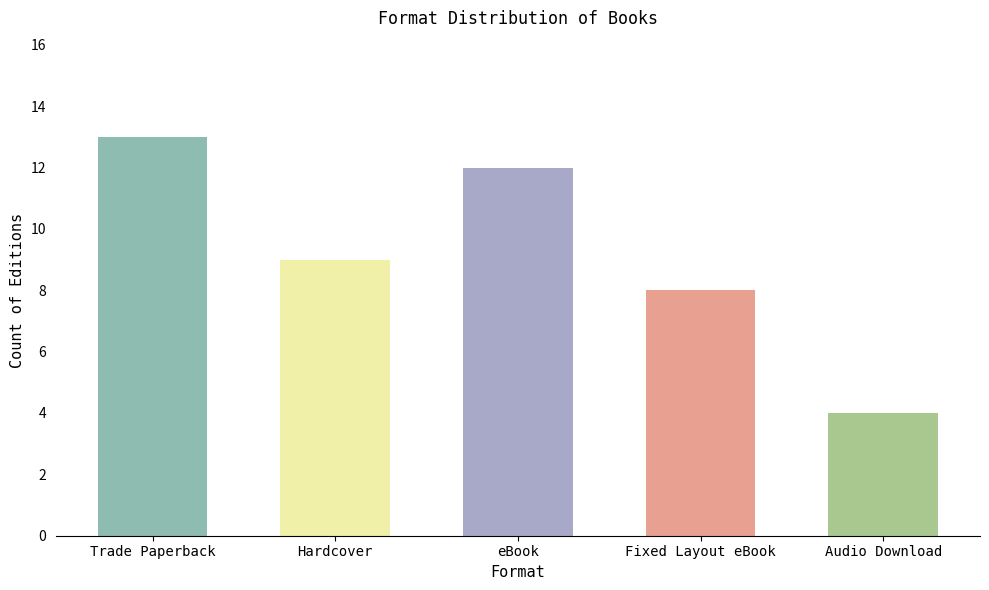

How many bars are there in total?

5